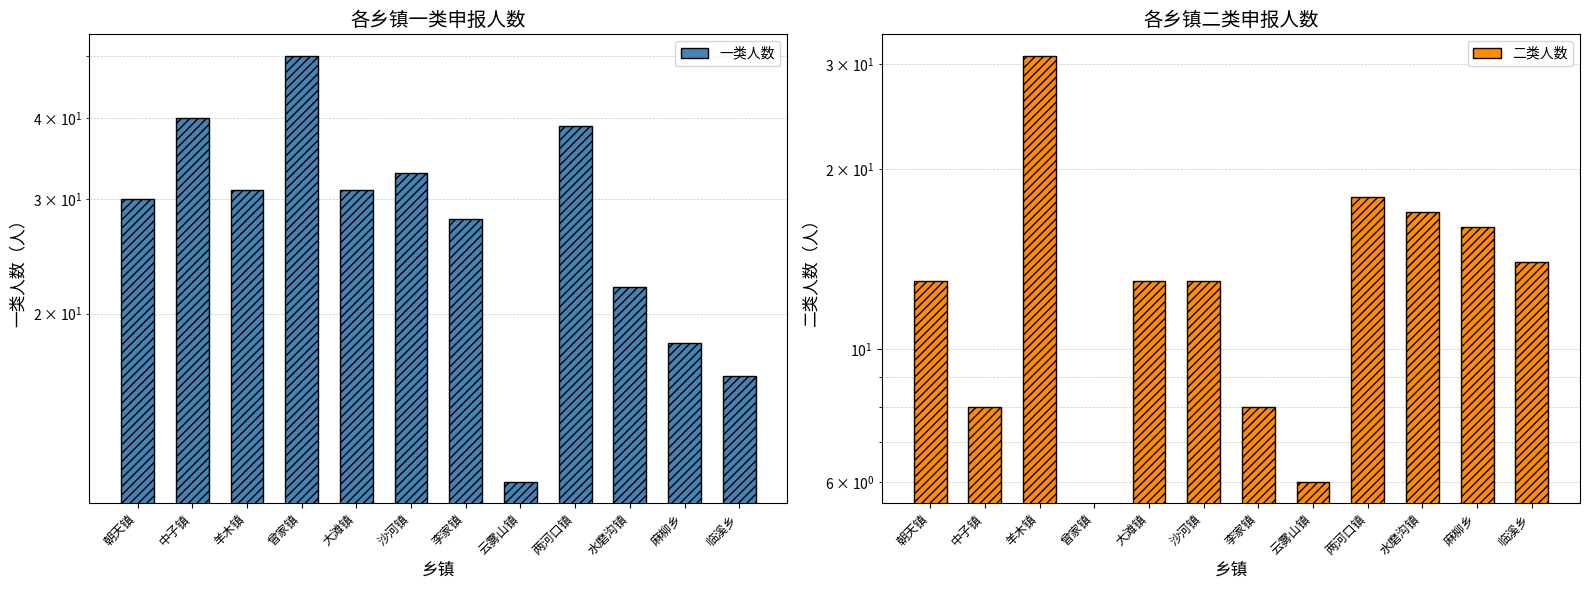

What are all the series names shown in the legend?

一类人数, 二类人数